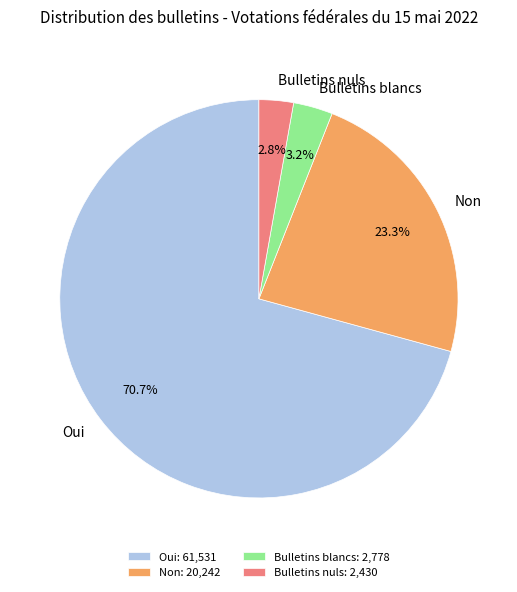

How many slices are in this pie chart?

4